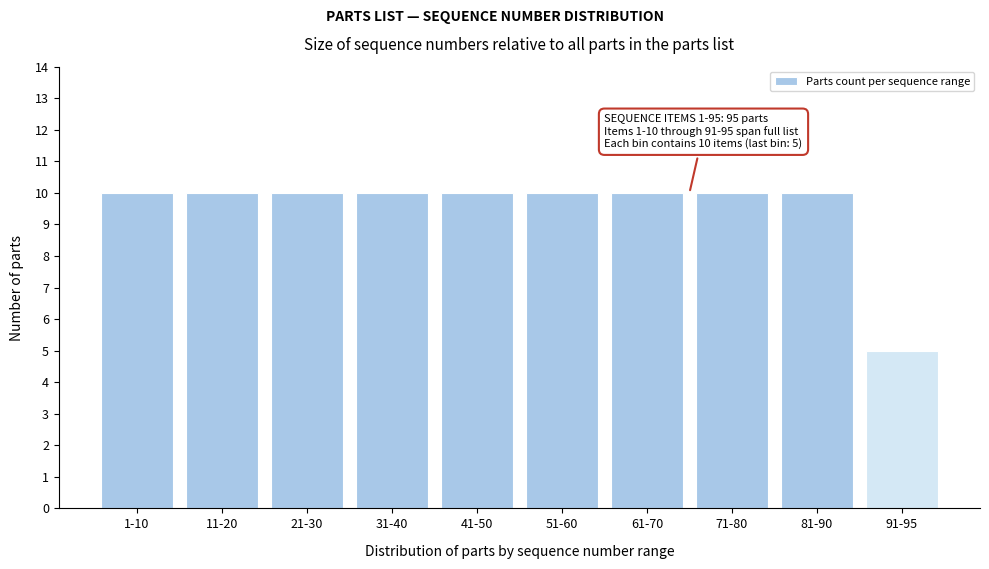

Reading left to right, list all the values displayed in this chart.

1-10=10	11-20=10	21-30=10	31-40=10	41-50=10	51-60=10	61-70=10	71-80=10	81-90=10	91-95=5